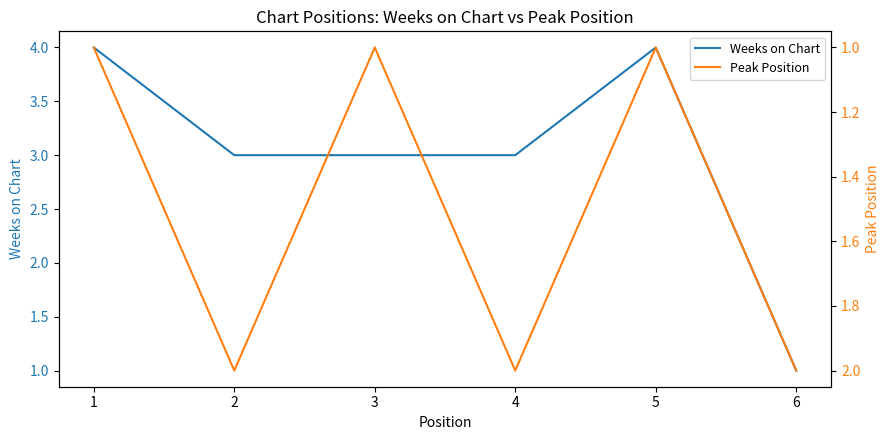

What are all the series names shown in the legend?

Weeks on Chart, Peak Position